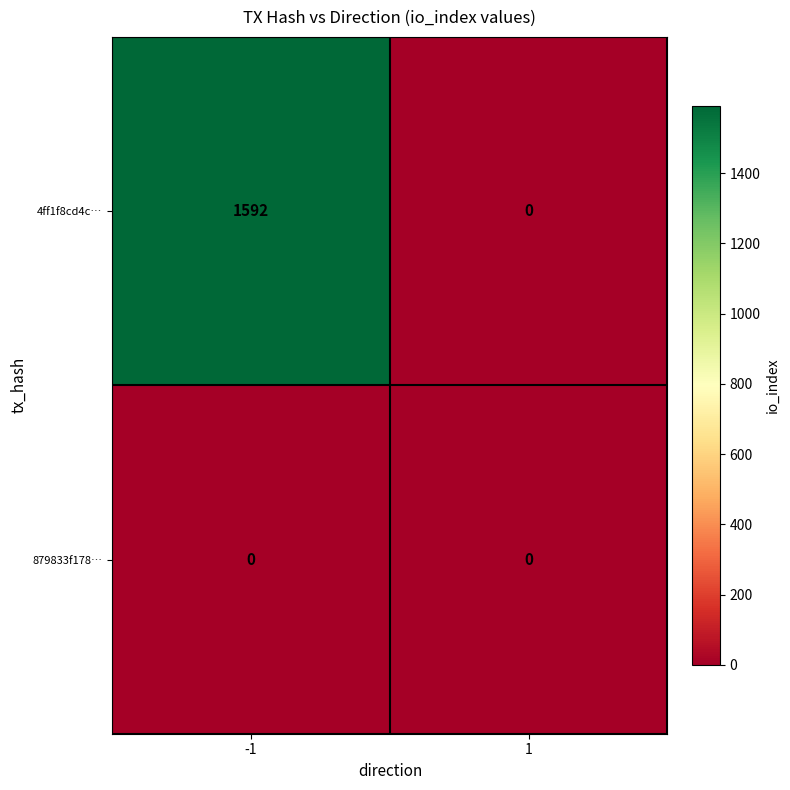

Which series has the widest spread of values?

4ff1f8cd4c…